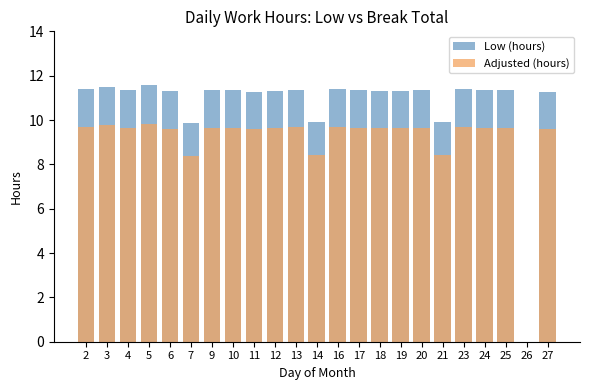

What is the total value across all series at 19?

20.9